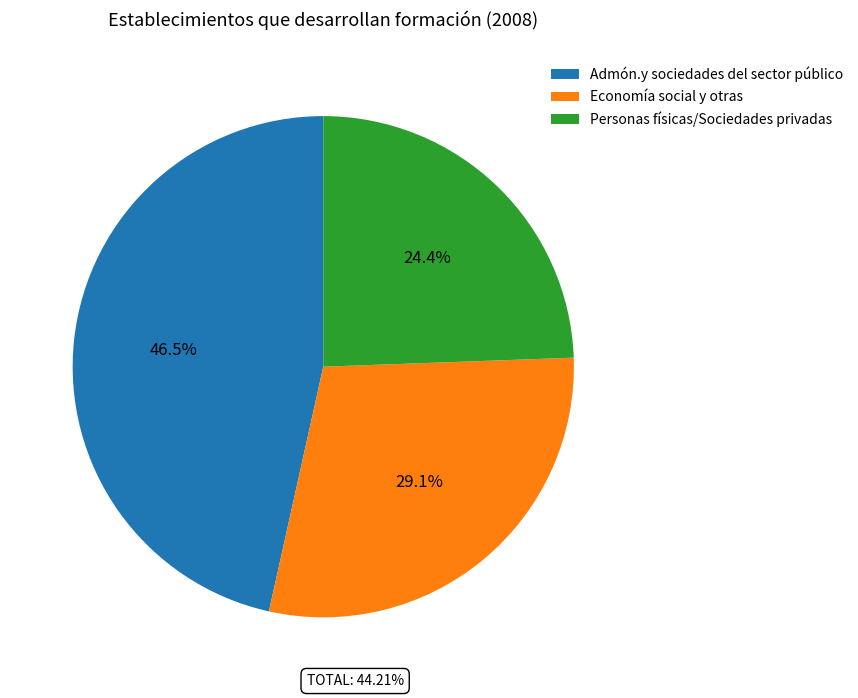

Combined, do Personas físicas/Sociedades privadas and Admón.y sociedades del sector público account for over 50%?

Yes